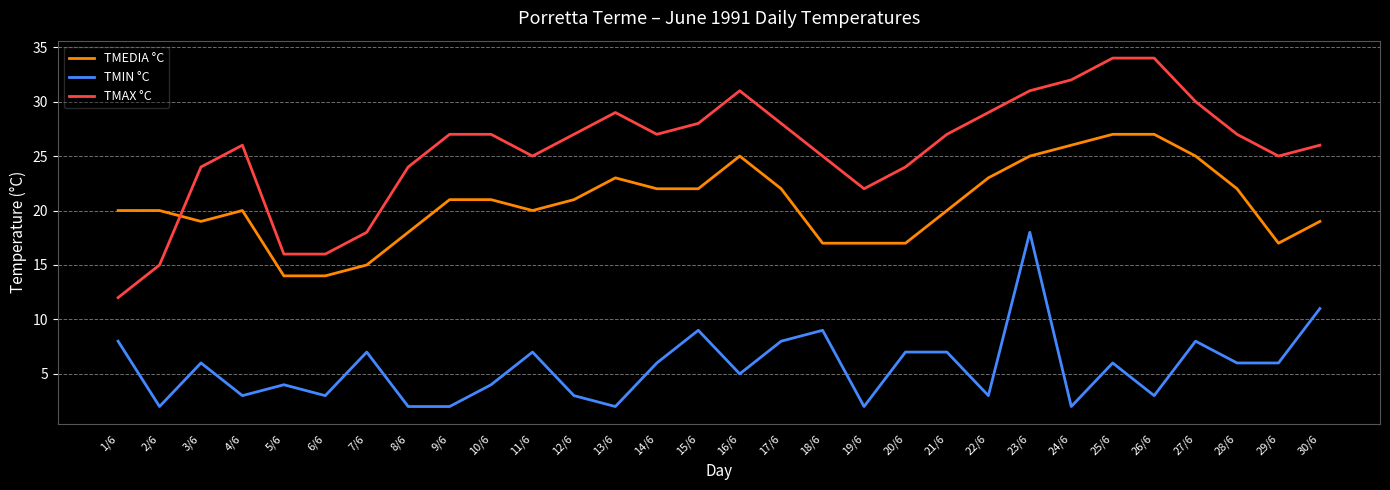

Which series has the widest spread of values?

TMAX °C